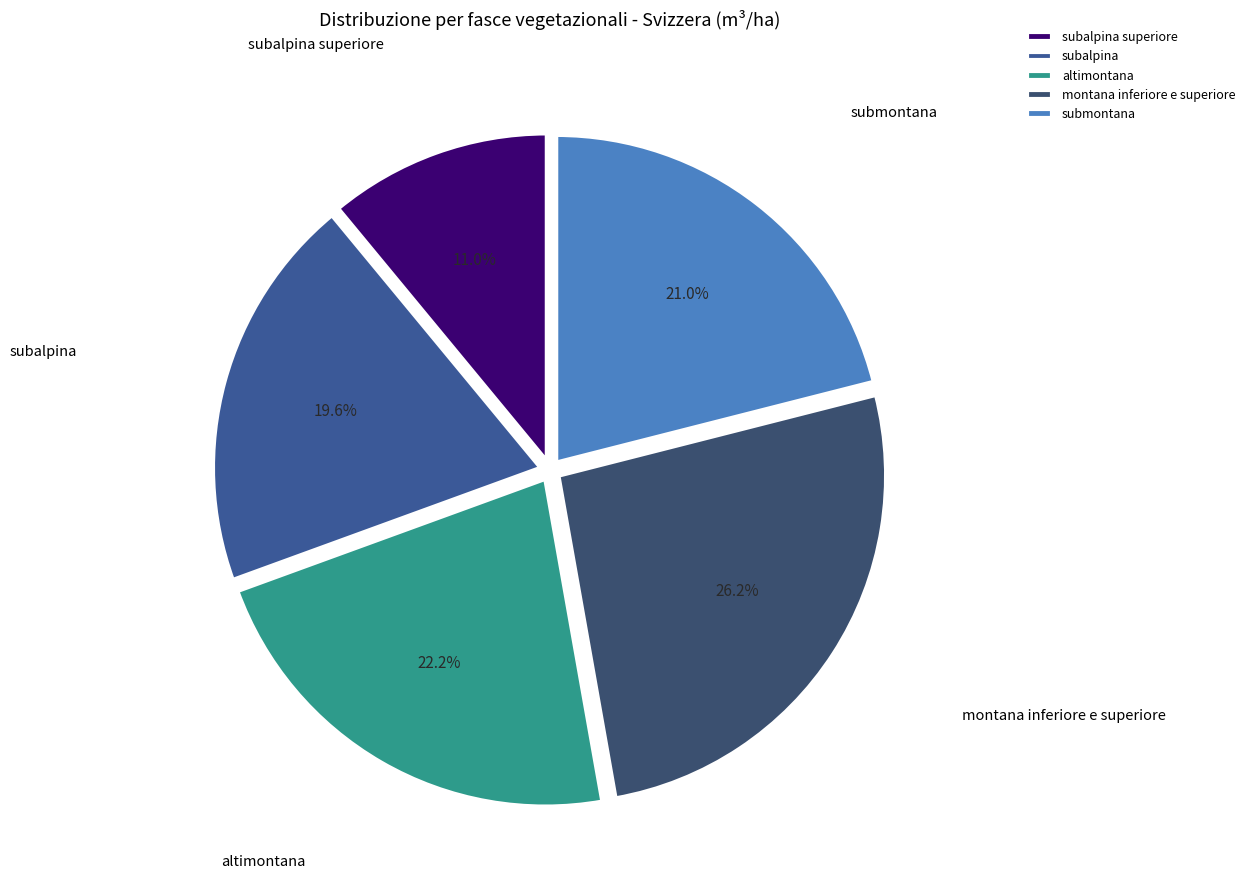

Between subalpina superiore and subalpina, which is larger?

subalpina